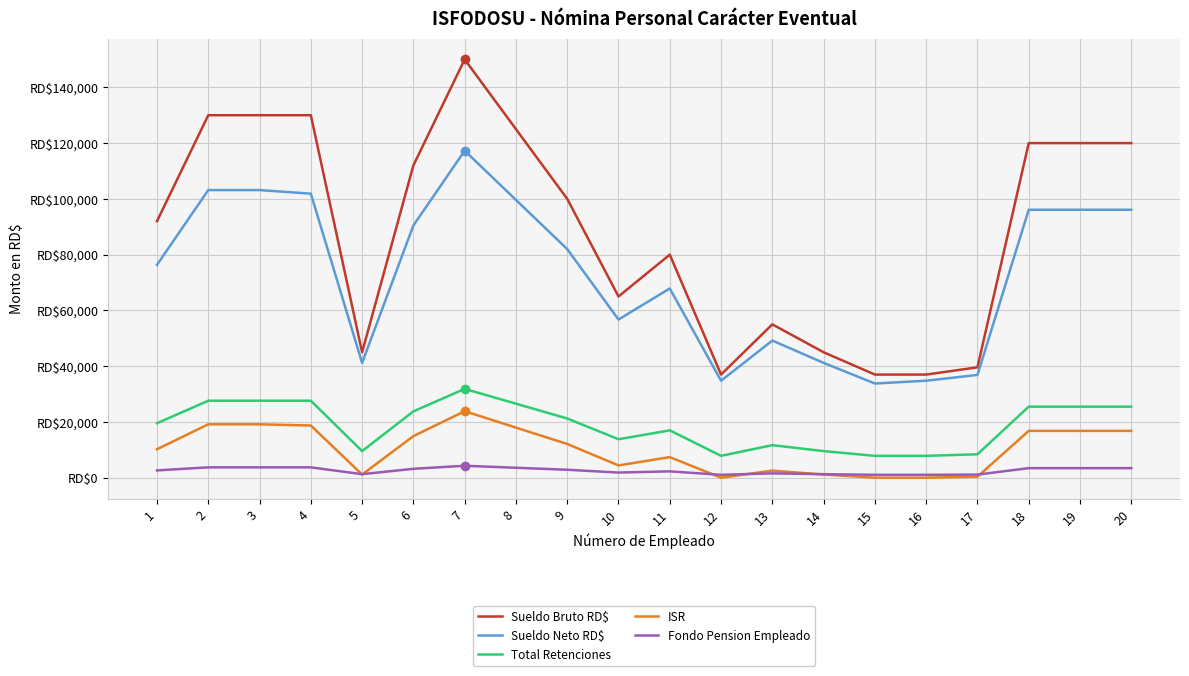

Reading left to right, list all the values displayed in this chart.

Sueldo Bruto RD$: 92000.0	130000.0	130000.0	130000.0	45000.0	112000.0	150000.0	125000.0	100000.0	65000.0	80000.0	37000.0	55000.0	45000.0	37000.0	37000.0	39600.0	120000.0	120000.0	120000.0
Sueldo Neto RD$: 76339.2	103154.9	103154.9	101868.3	41192.2	90452.7	117268.4	99626.5	81984.6	56730.9	67871.1	34794.1	49189.8	41192.2	33794.1	34794.1	36873.4	96098.1	96098.1	96098.1
Total Retenciones: 19550.0	27625.0	27625.0	27625.0	9562.5	23800.0	31875.0	26562.5	21250.0	13812.5	17000.0	7862.5	11687.5	9562.5	7862.5	7862.5	8415.0	25500.0	25500.0	25500.0
ISR: 10223.6	19162.1	19162.1	18733.2	1148.3	14928.1	23866.6	17986.0	12105.4	4427.6	7400.9	19.2	2559.7	1148.3	19.2	19.2	386.2	16809.9	16809.9	16809.9
Fondo Pension Empleado: 2640.4	3731.0	3731.0	3731.0	1291.5	3214.4	4305.0	3587.5	2870.0	1865.5	2296.0	1061.9	1578.5	1291.5	1061.9	1061.9	1136.5	3444.0	3444.0	3444.0